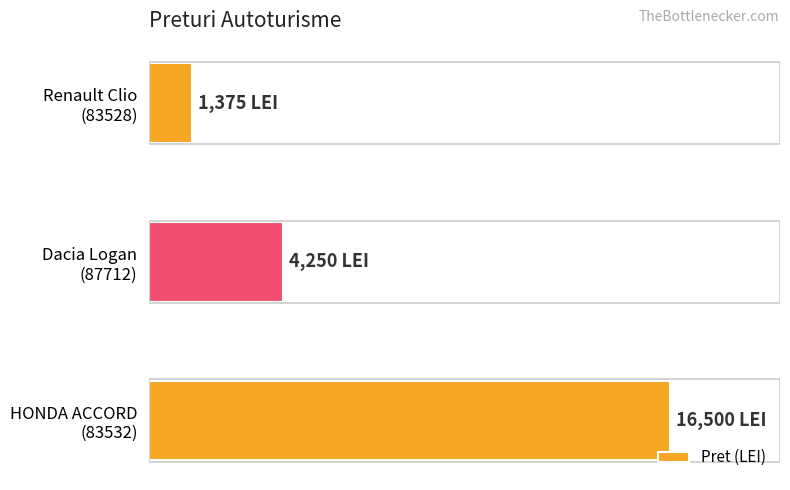

Does the chart contain any negative values?

No